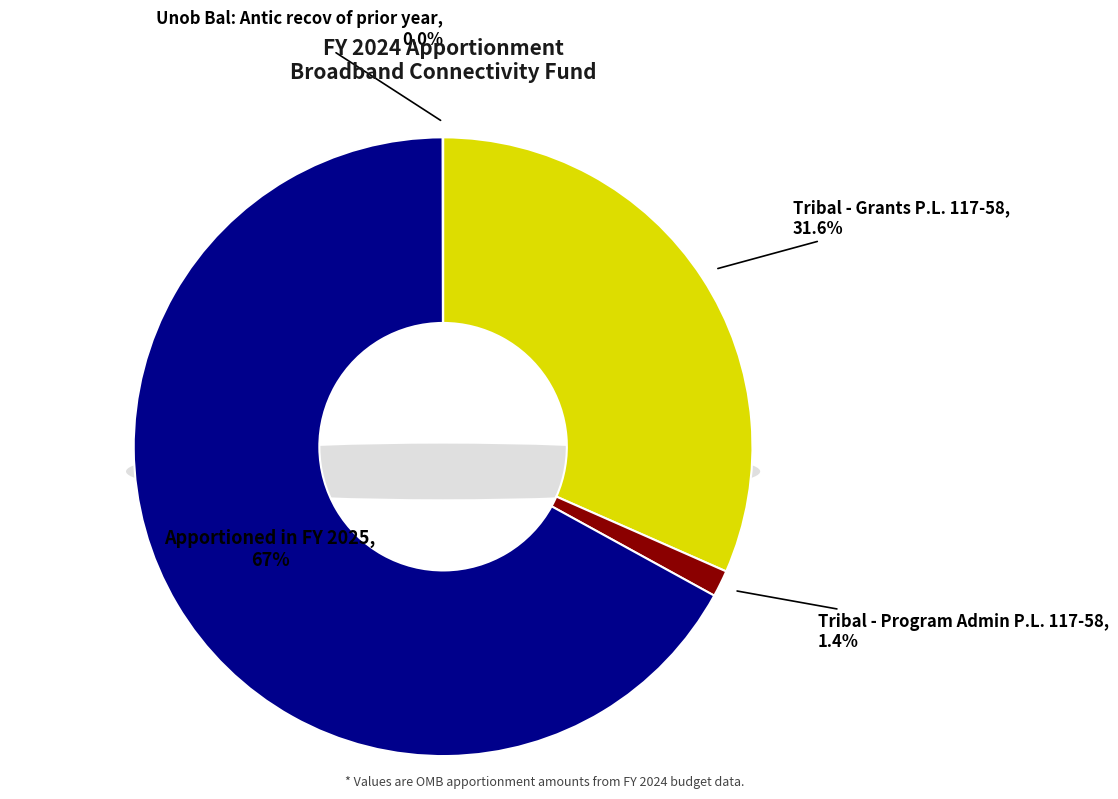

Is it true that Apportioned in FY 2025 is 67% of the pie?

True